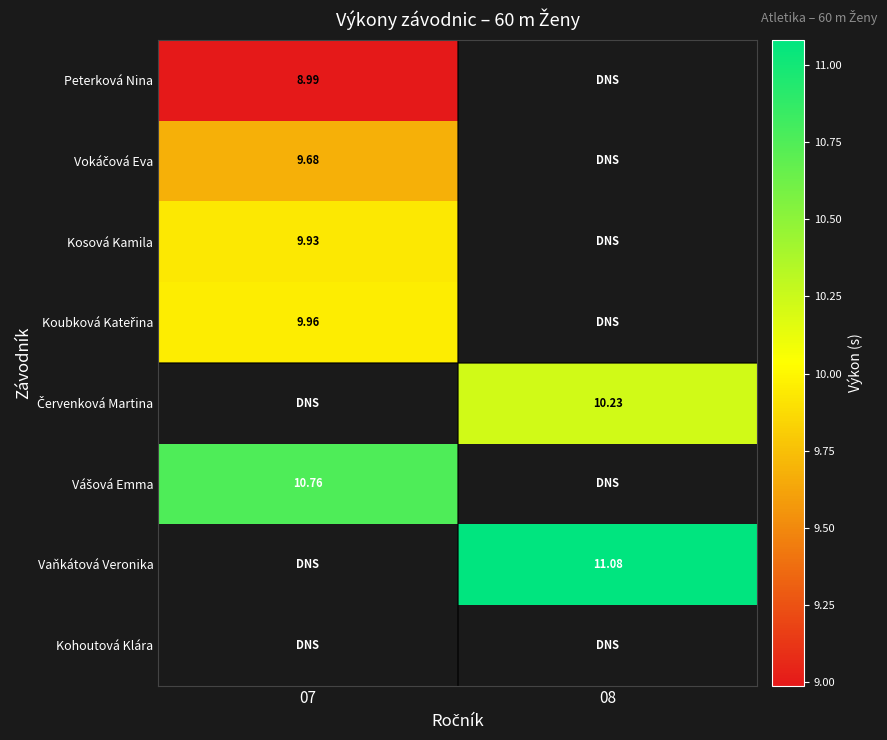

Is the value of Kohoutová Klára at 08 greater than the value of Peterková Nina at 08?

No